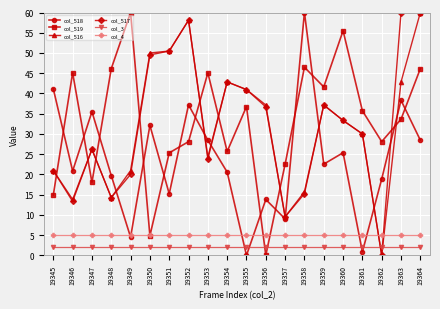

Reading left to right, extract all data points from this chart.

col_518: 41.1	20.8	35.5	19.7	4.5	32.1	15.2	37.2	28.5	20.6	0.0	13.8	9.0	60.0	22.5	25.4	0.8	18.9	38.3	28.5
col_519: 14.9	45.1	18.0	46.1	60.0	4.9	25.3	28.1	45.1	25.7	36.8	0.0	22.5	46.5	41.6	55.5	35.7	28.1	33.6	46.1
col_516: 21.0	13.8	26.2	14.3	21.0	50.0	50.5	58.1	24.3	42.9	41.0	37.1	9.5	15.7	37.1	33.3	30.0	0.0	42.9	60.0
col_517: 21.0	13.3	26.2	14.3	20.0	49.5	50.5	58.1	23.8	42.9	41.0	36.7	9.5	15.2	37.1	33.3	30.0	0.0	60.0	60.0
col_3: 2.0	2.0	2.0	2.0	2.0	2.0	2.0	2.0	2.0	2.0	2.0	2.0	2.0	2.0	2.0	2.0	2.0	2.0	2.0	2.0
col_4: 5.0	5.0	5.0	5.0	5.0	5.0	5.0	5.0	5.0	5.0	5.0	5.0	5.0	5.0	5.0	5.0	5.0	5.0	5.0	5.0